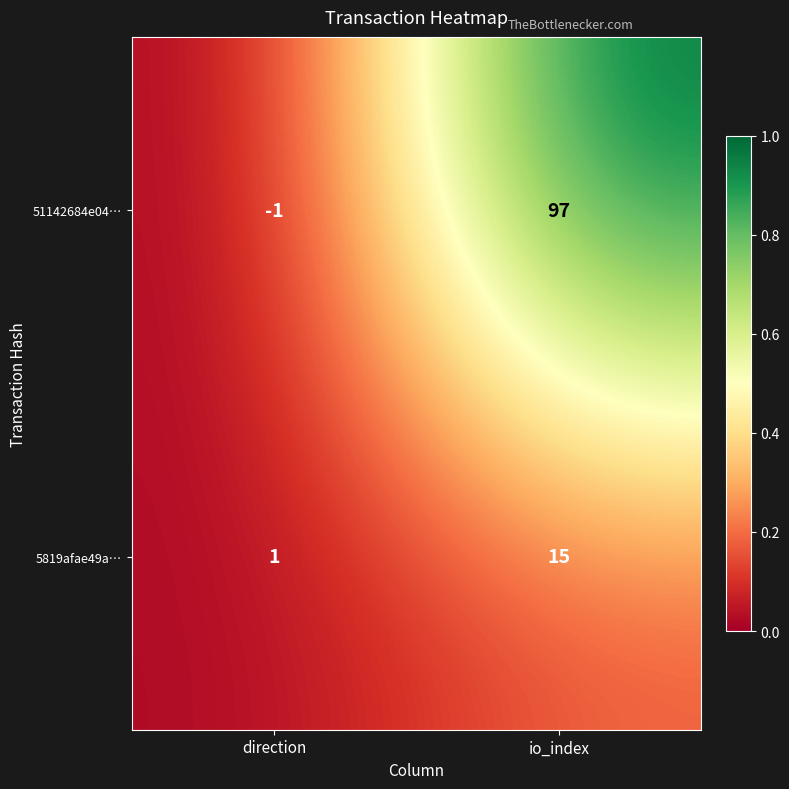

The 5819afae49a… series shows 1 at direction. True or false?

True